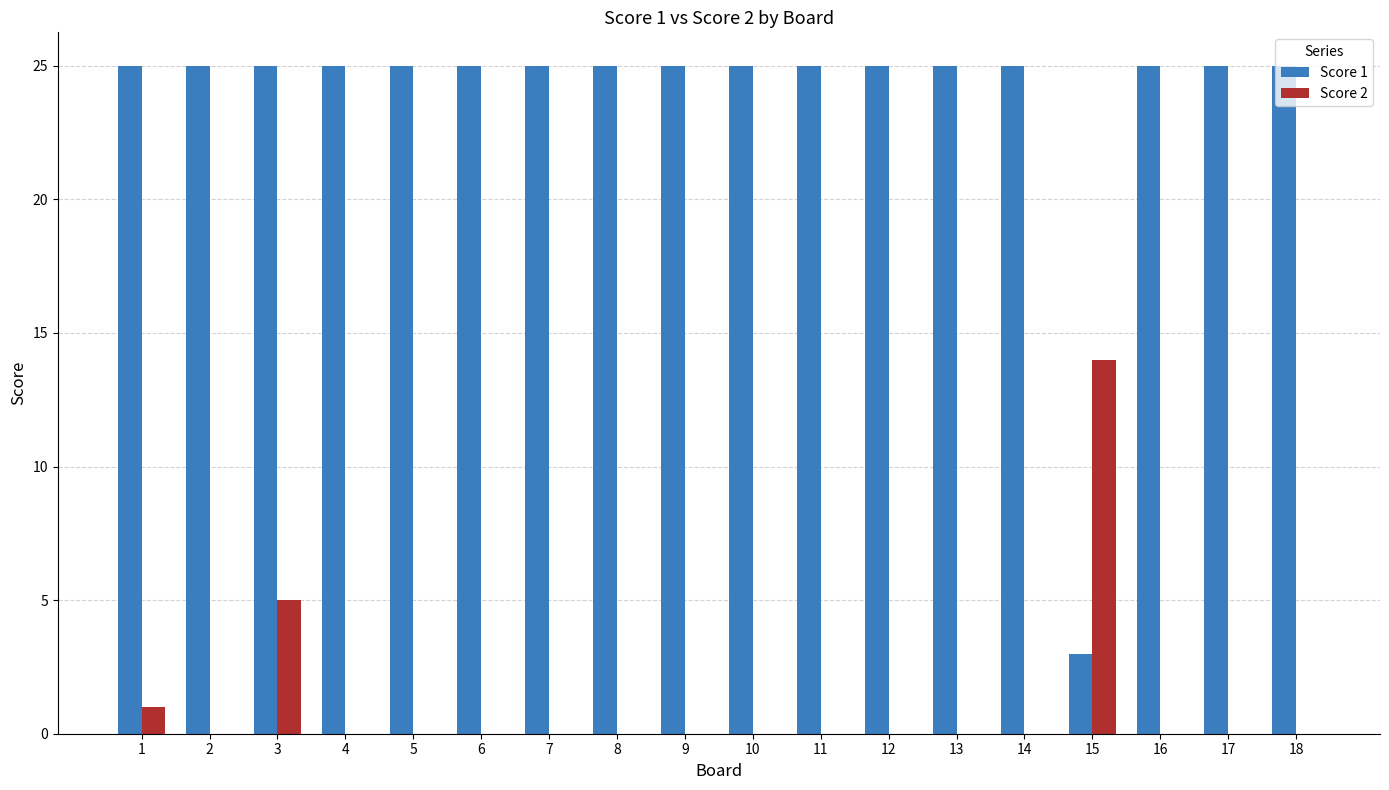

True or false: Score 1 has a value of 38 at 1.

False